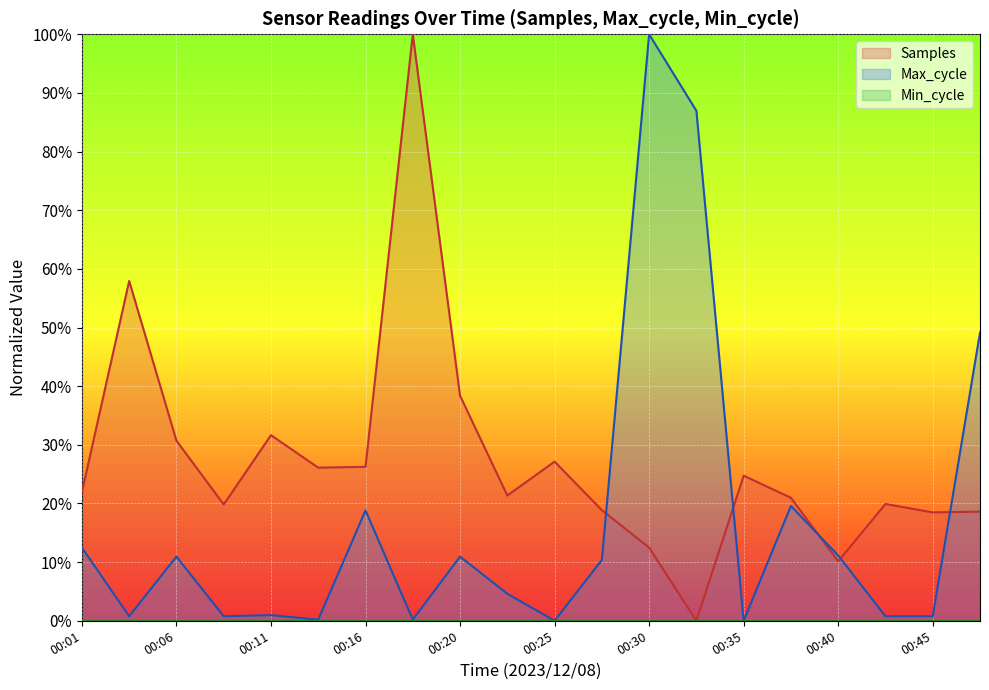

List the labels in order of Samples value, smallest first.

00:33, 00:40, 00:30, 00:45, 00:47, 00:28, 00:08, 00:42, 00:38, 00:23, 00:01, 00:35, 00:13, 00:16, 00:25, 00:06, 00:11, 00:20, 00:03, 00:18